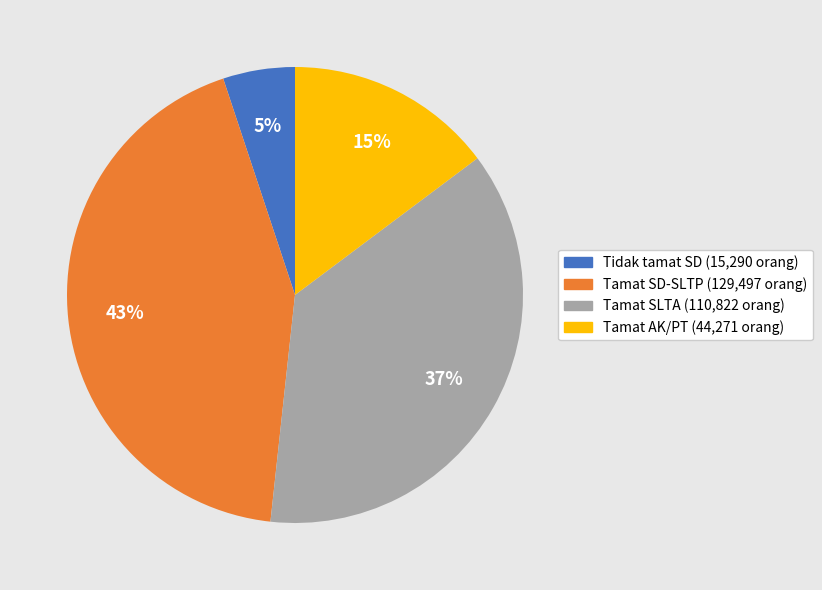

Approximately how many times larger is the value at Tamat SLTA compared to Tamat SD-SLTP?

0.9